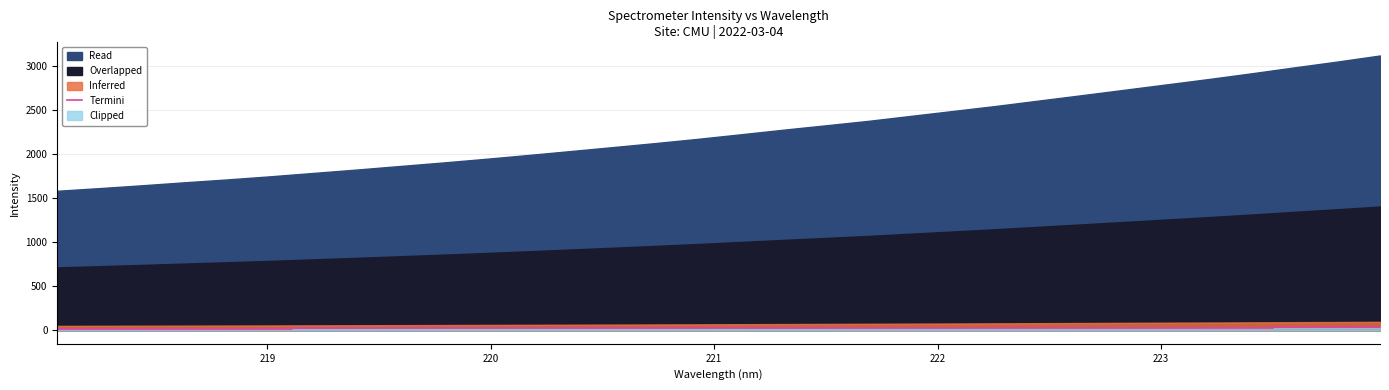

What is the value of the 28th point from the left?

28.5